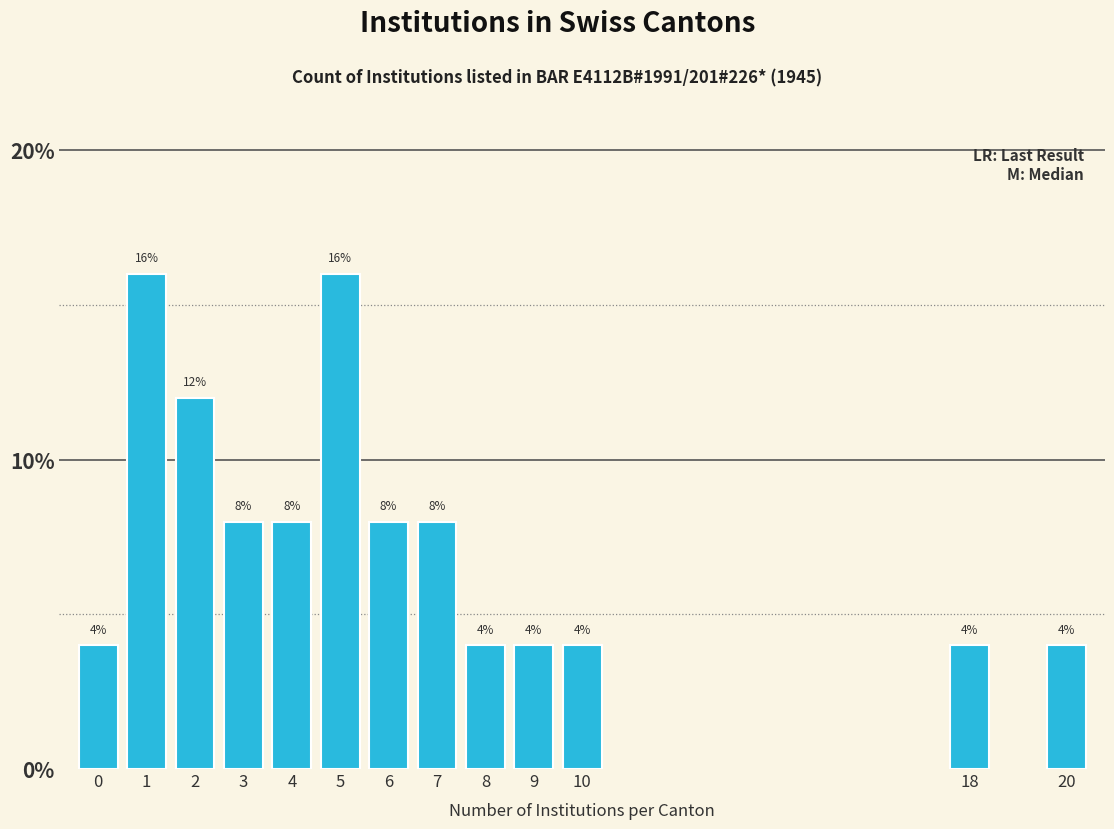

Reading right to left, list all the values displayed in this chart.

20=4	18=4	10=4	9=4	8=4	7=8	6=8	5=16	4=8	3=8	2=12	1=16	0=4